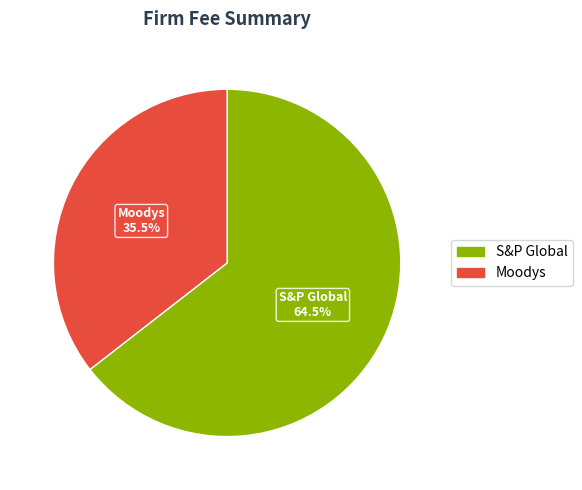

What is the smallest slice in the pie chart?

Moodys